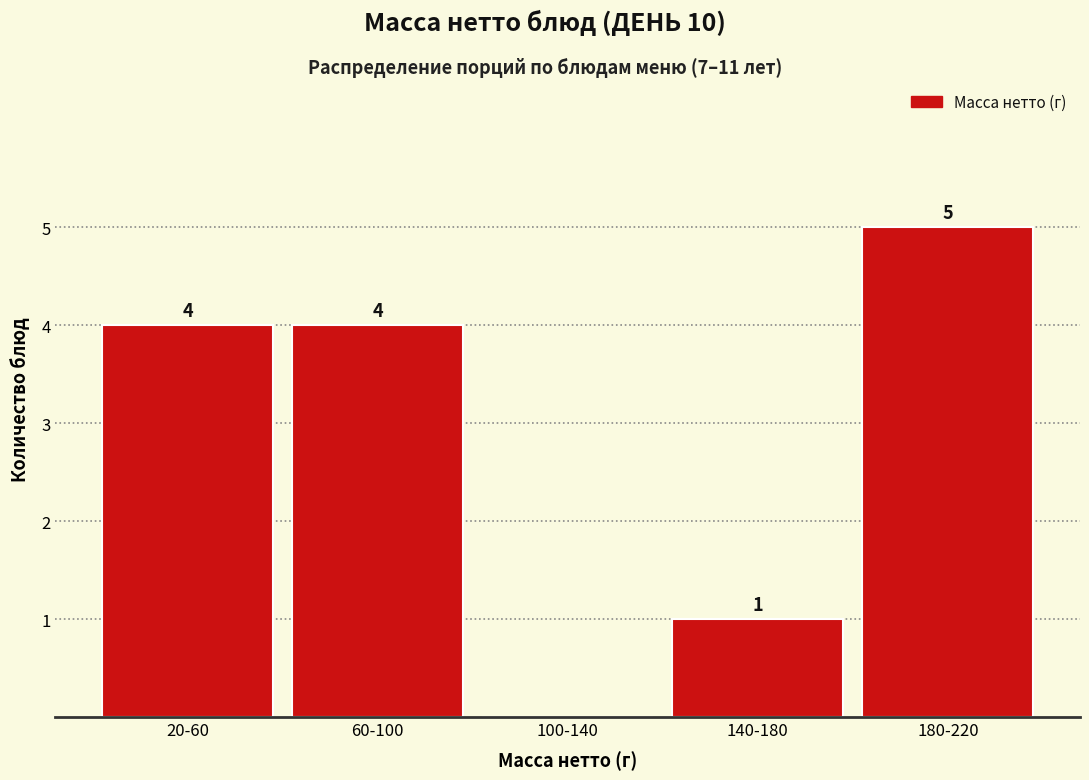

Reading right to left, what are all the values shown in this chart?

180-220=5	140-180=1	100-140=0	60-100=4	20-60=4